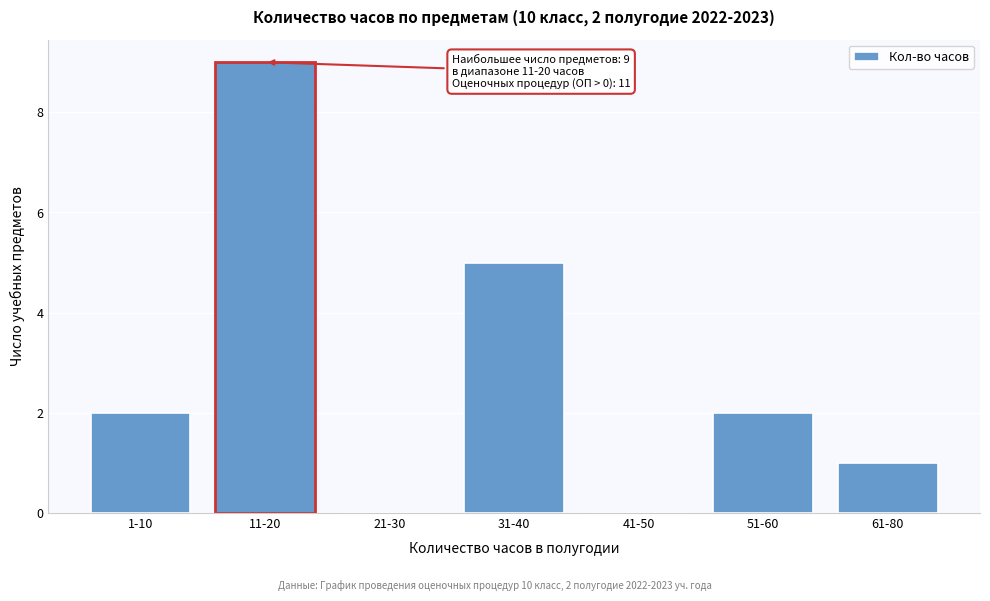

Reading left to right, what are all the values shown in this chart?

1-10=2	11-20=9	21-30=0	31-40=5	41-50=0	51-60=2	61-80=1